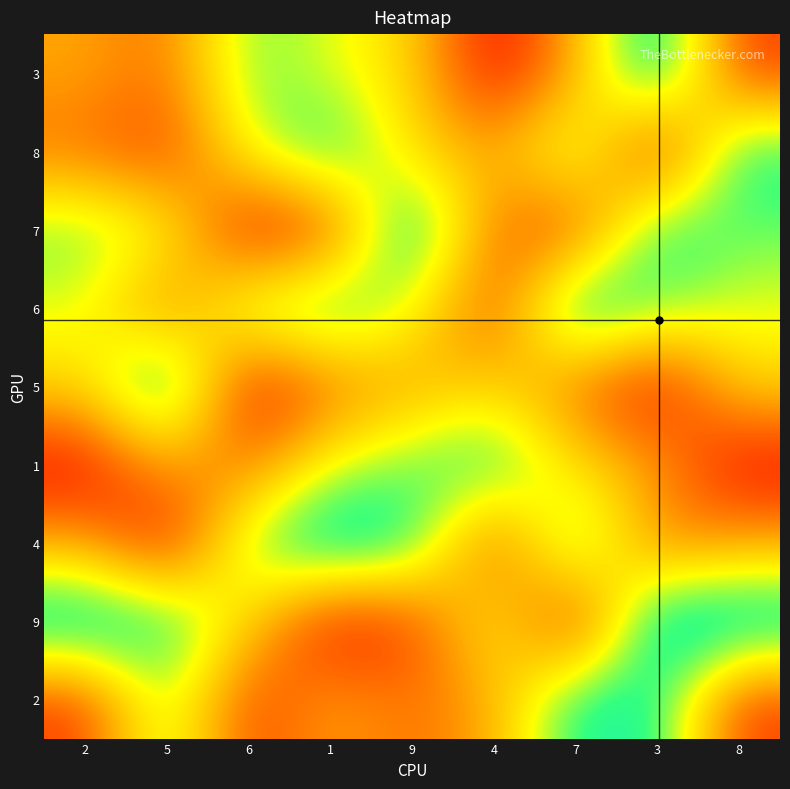

At how many categories does at least one series exceed 6?

9